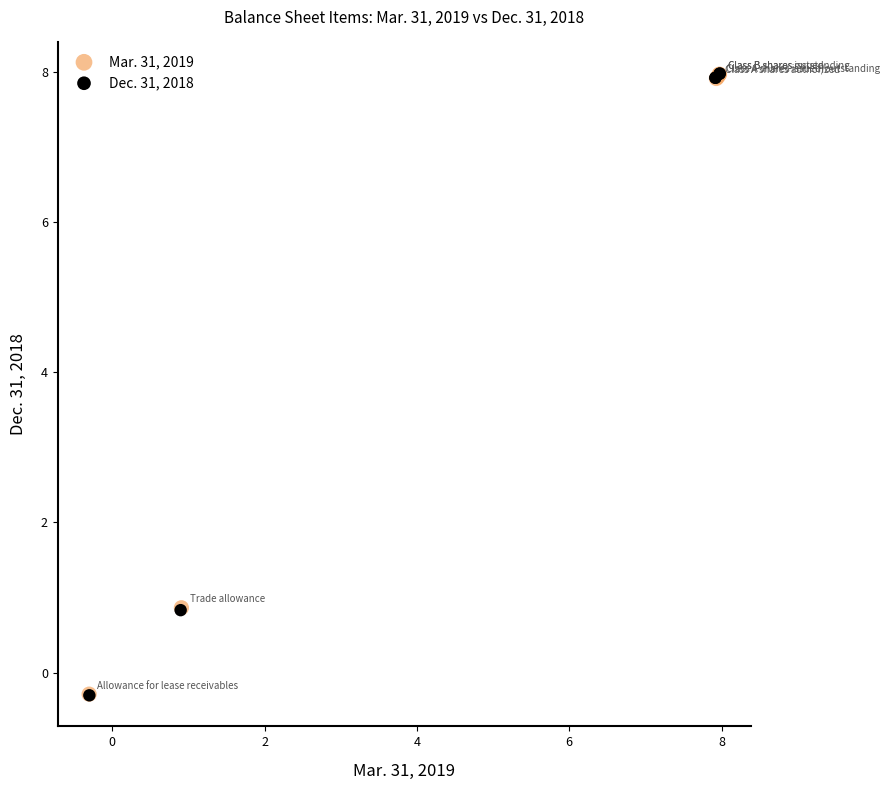

Which series has the largest Y range (max minus min)?

Dec. 31, 2018